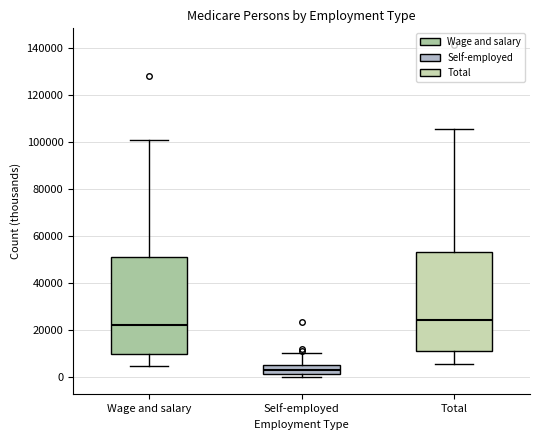

Reading left to right, transcribe this box plot: for each box, give where its median line is, the range the box spans, and where its two whiskers end, as read against the y-axis. The values are not printed on the chart, so give them approximately, as read against the axis.

Wage and salary: median 22000, box 10000 to 50000, whiskers 4000 to 102000
Self-employed: median 4000, box 2000 to 6000, whiskers 0 to 10000
Total: median 24000, box 12000 to 54000, whiskers 6000 to 106000